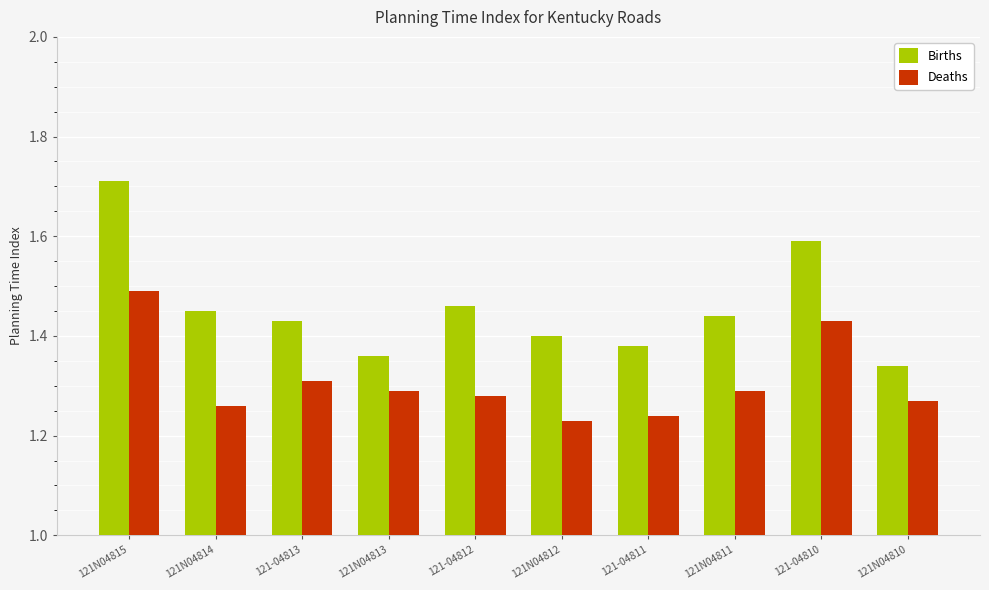

List the labels in order of Births value, smallest first.

121N04810, 121N04813, 121-04811, 121N04812, 121-04813, 121N04811, 121N04814, 121-04812, 121-04810, 121N04815